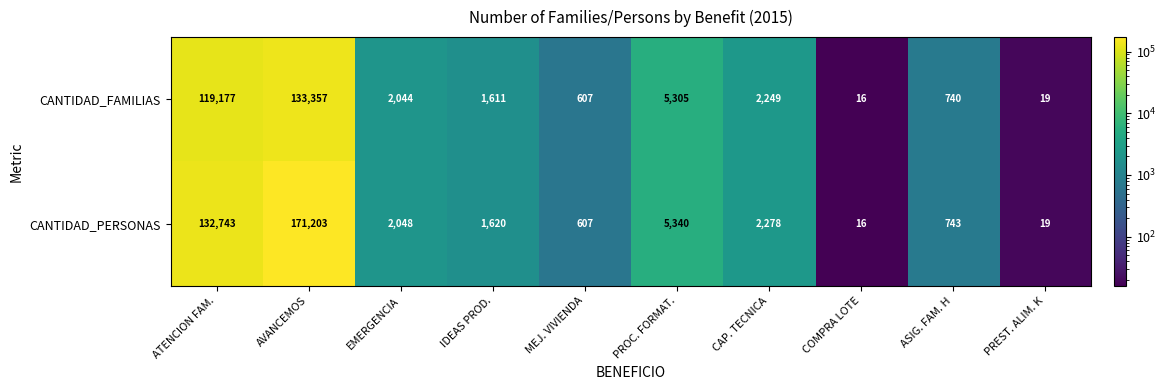

List the series in order of their peak value, highest first.

CANTIDAD_PERSONAS, CANTIDAD_FAMILIAS